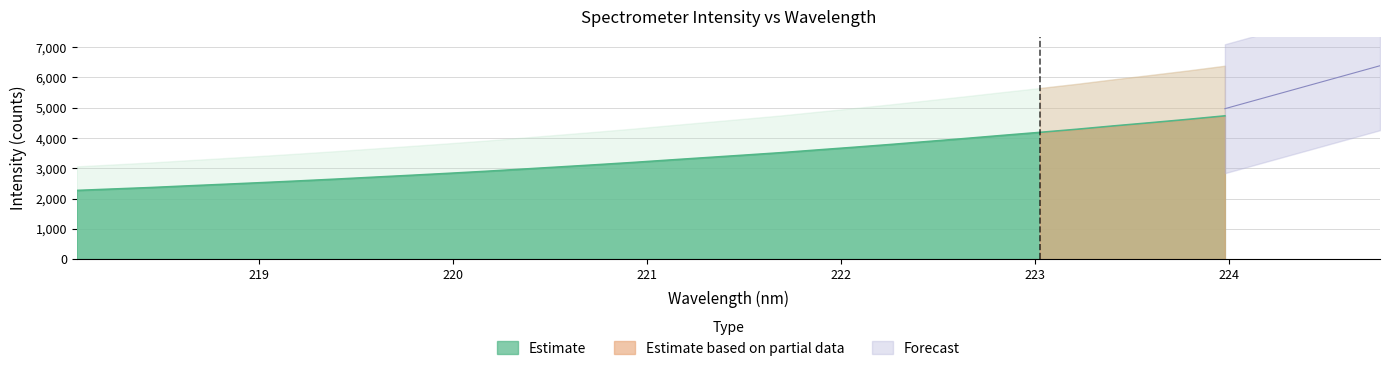

Which has a higher value, 222.8355 or 219.2067?

222.8355